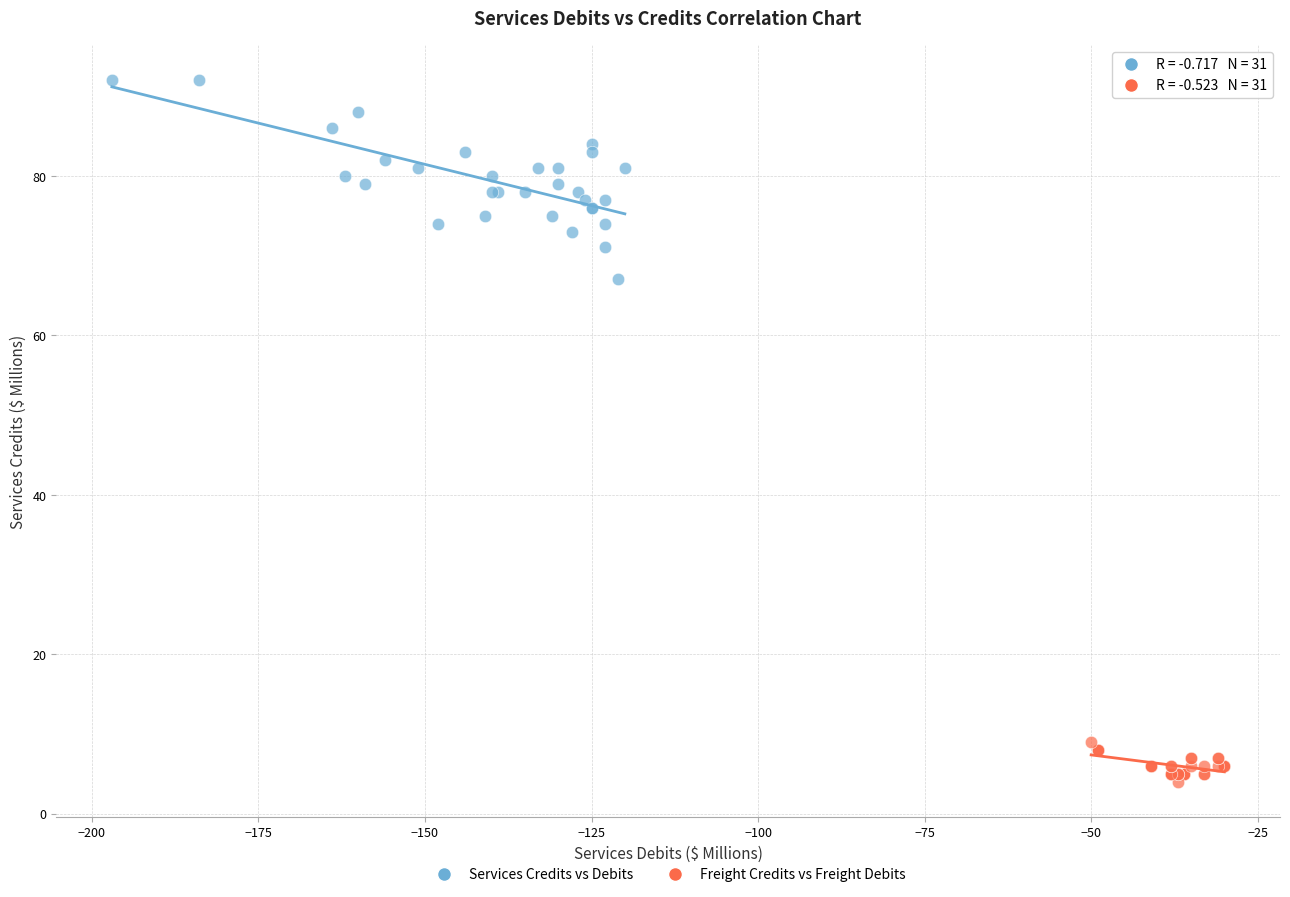

Which series reaches the minimum Y coordinate?

Freight Credits vs Freight Debits